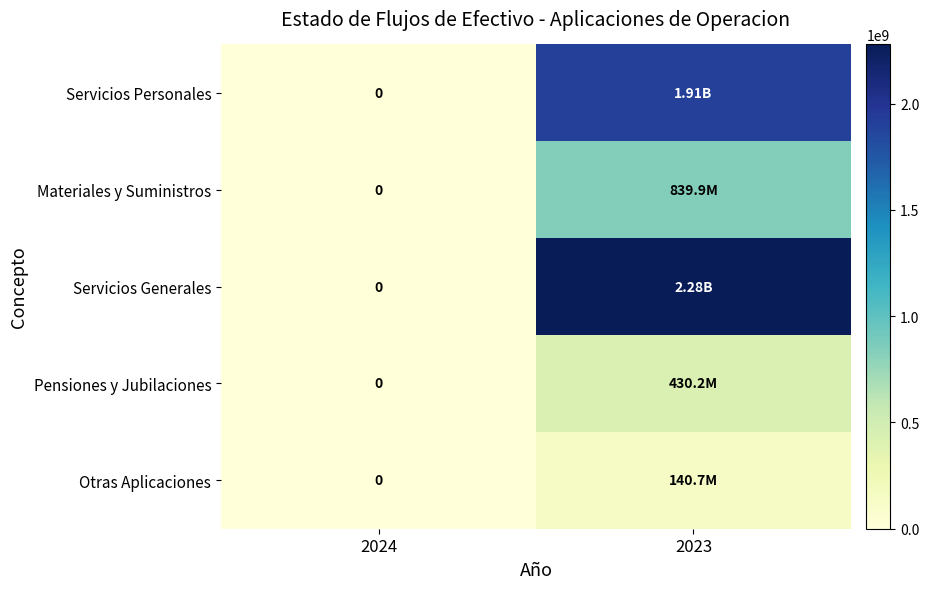

What is the difference between the maximum and minimum values in the Pensiones y Jubilaciones series?

430243514.5